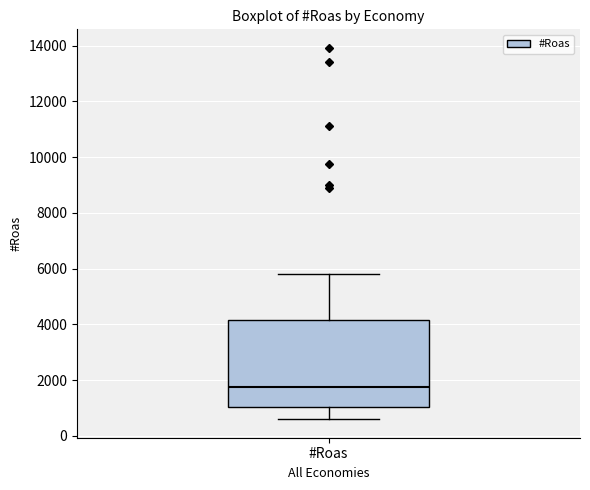

Transcribe this box plot: give where the median line is, the range the box spans, and where the two whiskers end, as read against the y-axis. The values are not printed on the chart, so give them approximately, as read against the axis.

median 1800, box 1000 to 4200, whiskers 600 to 5800